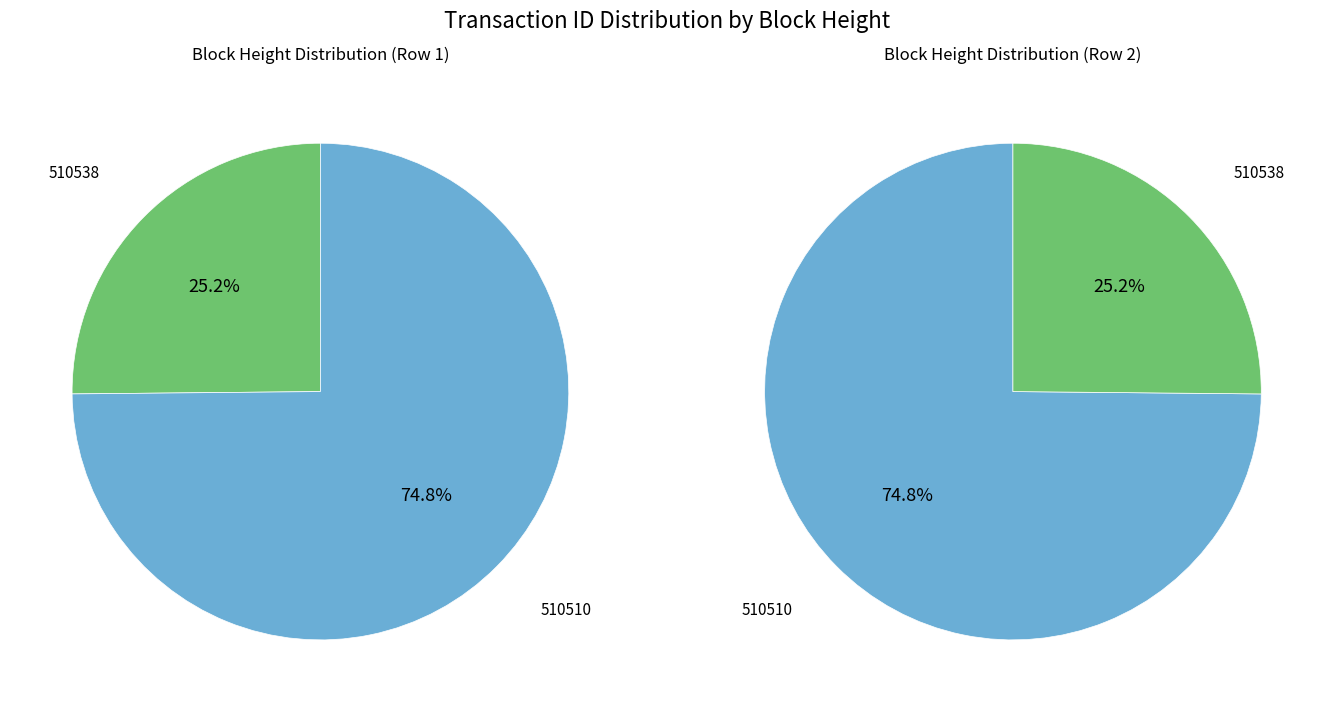

Which category has the smallest portion of the pie?

510538